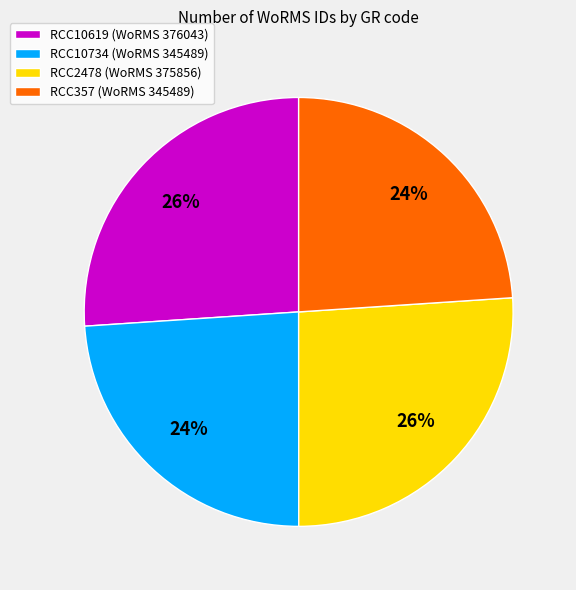

Between RCC2478 (WoRMS 375856) and RCC357 (WoRMS 345489), which is larger?

RCC2478 (WoRMS 375856)